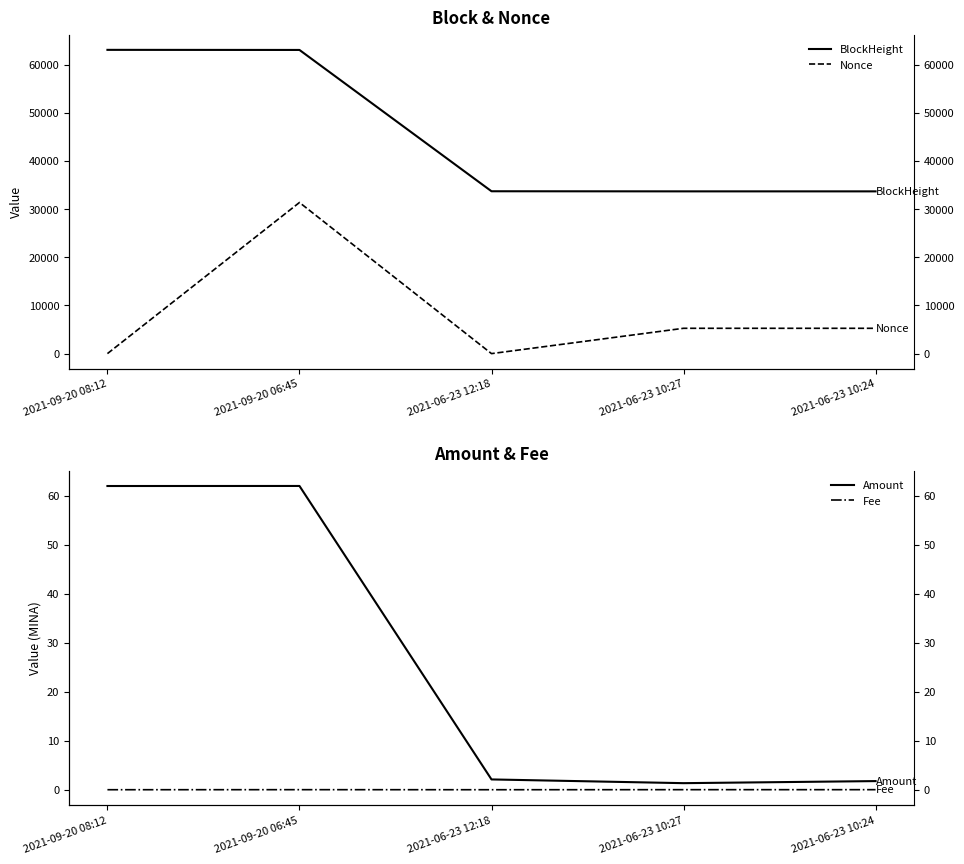

True or false: Fee and Amount cross at least once.

False